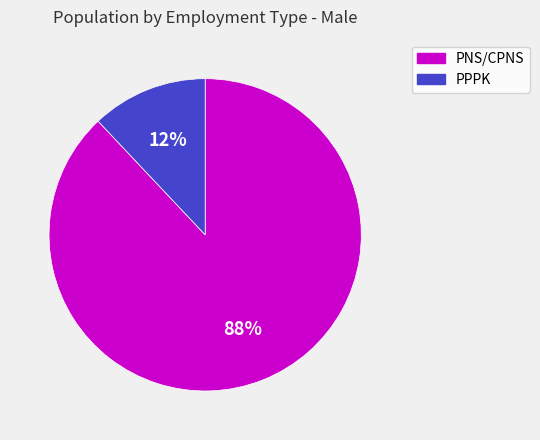

The PNS/CPNS slice represents 88% of the pie. True or false?

True